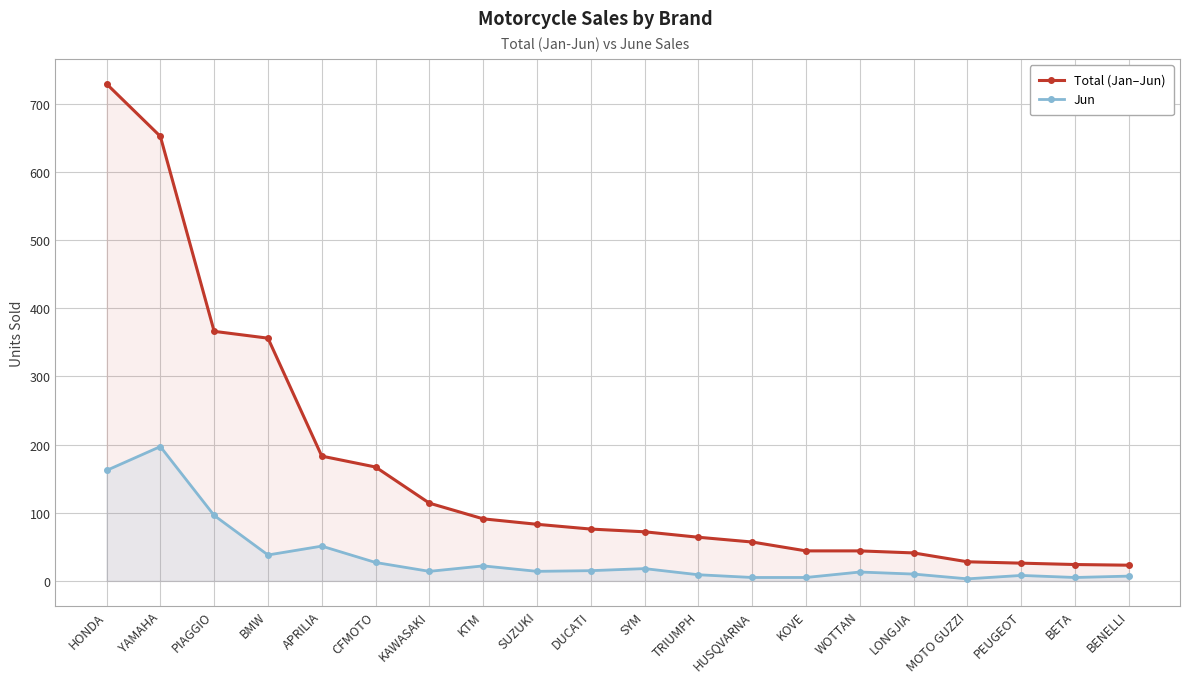

Is the value of Jun at KAWASAKI greater than the value of Total (Jan–Jun) at BMW?

No